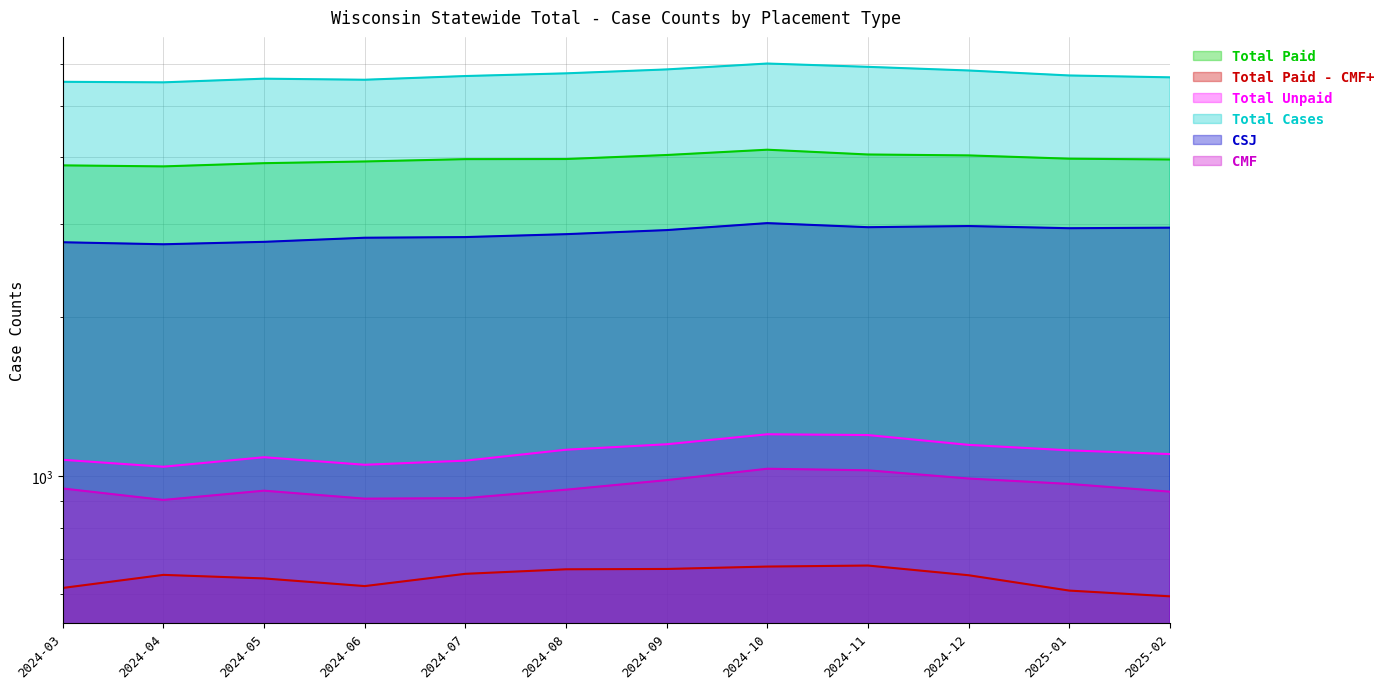

True or false: Total Cases and CMF intersect in this chart.

False